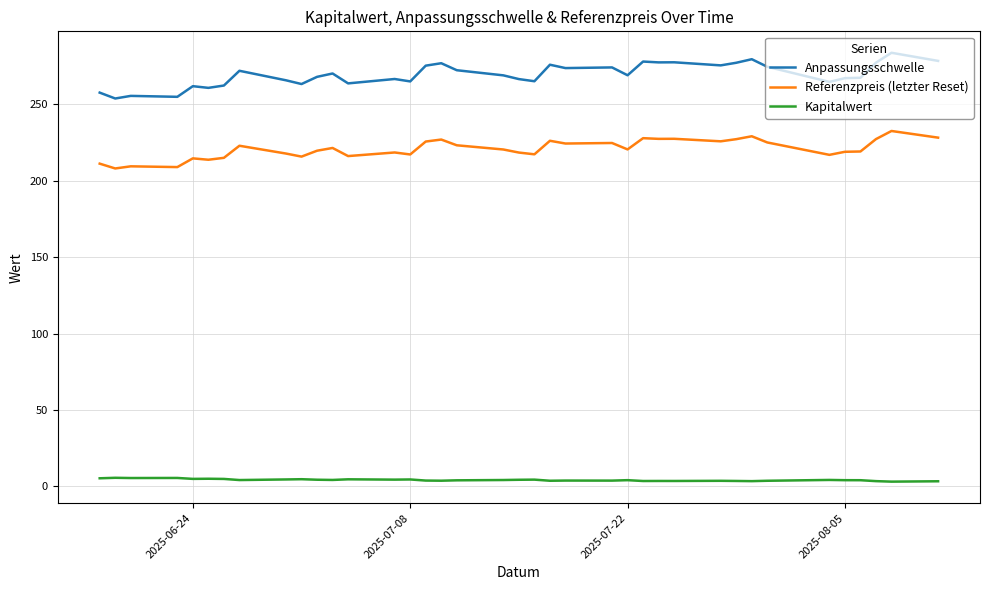

What is the difference between the maximum and minimum values in the Referenzpreis (letzter Reset) series?

24.5